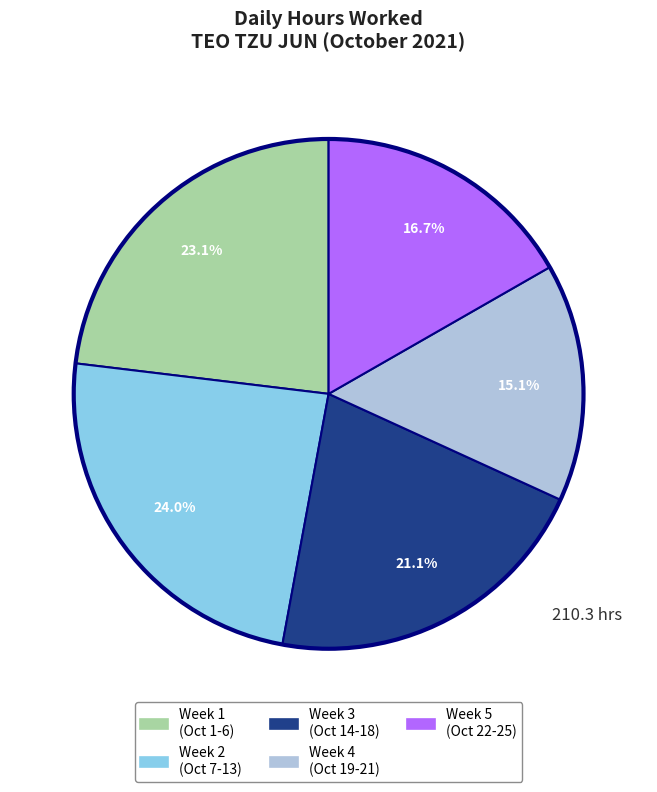

Is there a majority slice in this chart?

No